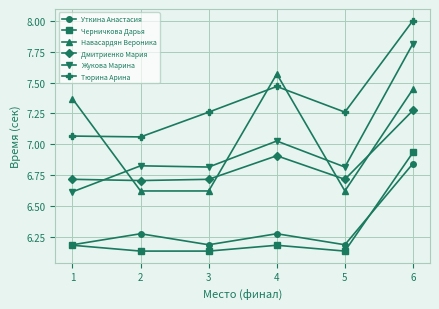

True or false: Навасардян Вероника has more than 1 interior local peaks.

False